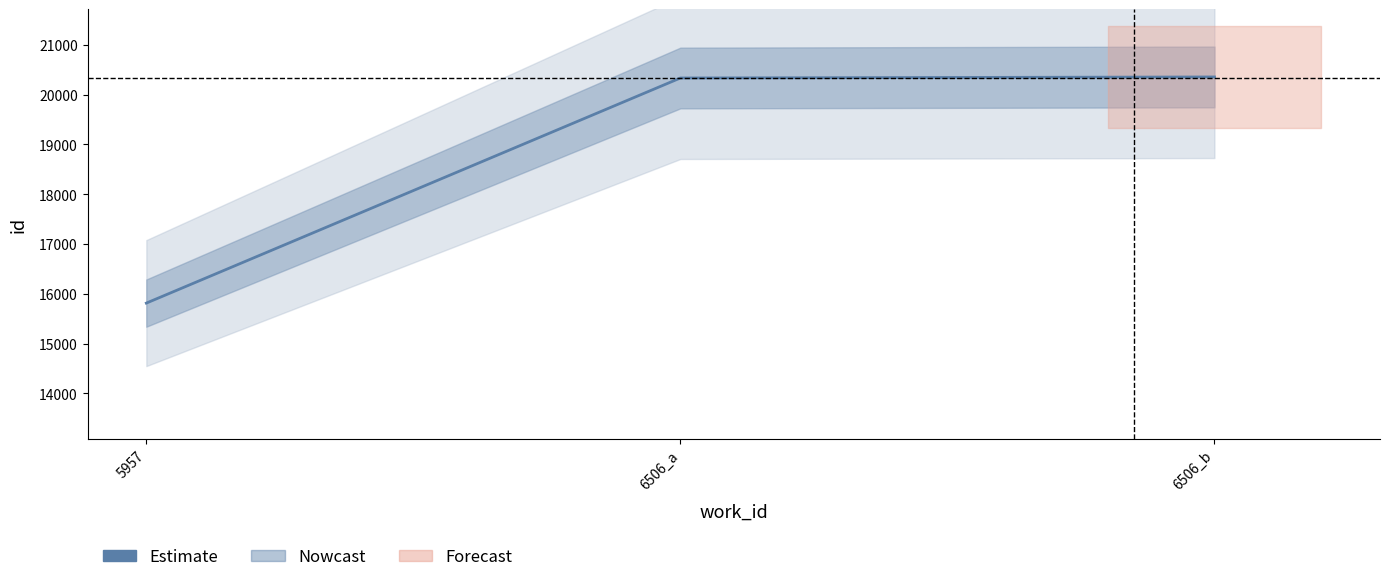

Does the chart display data point markers on the line(s)?

No